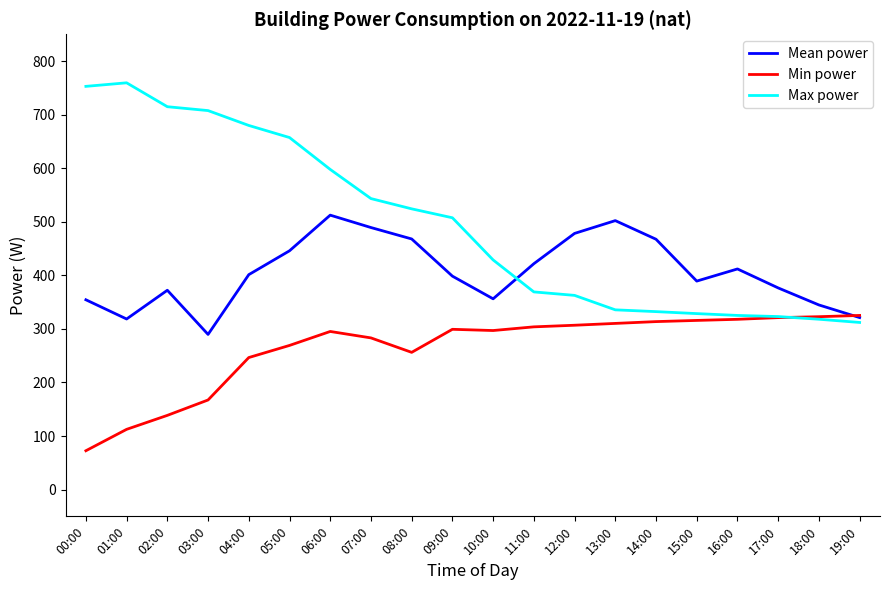

What is the average value of the Min power series?

263.7